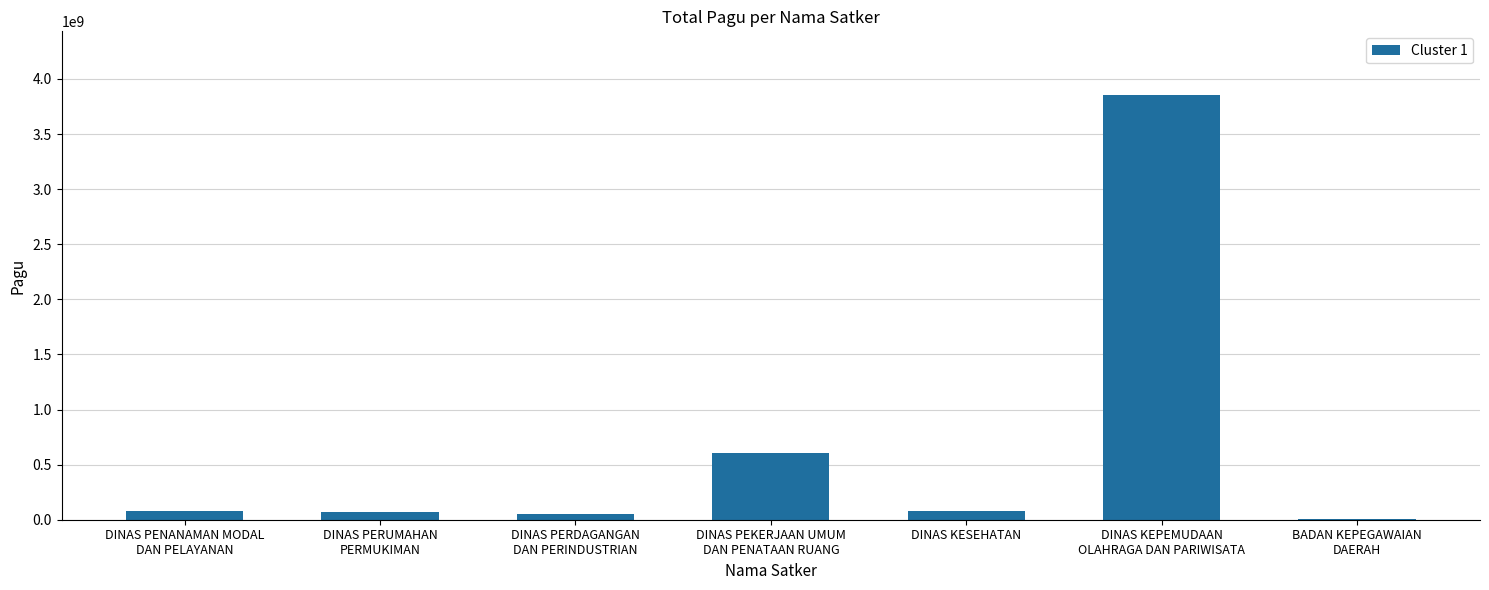

What is the maximum value shown in the chart?

3853846413